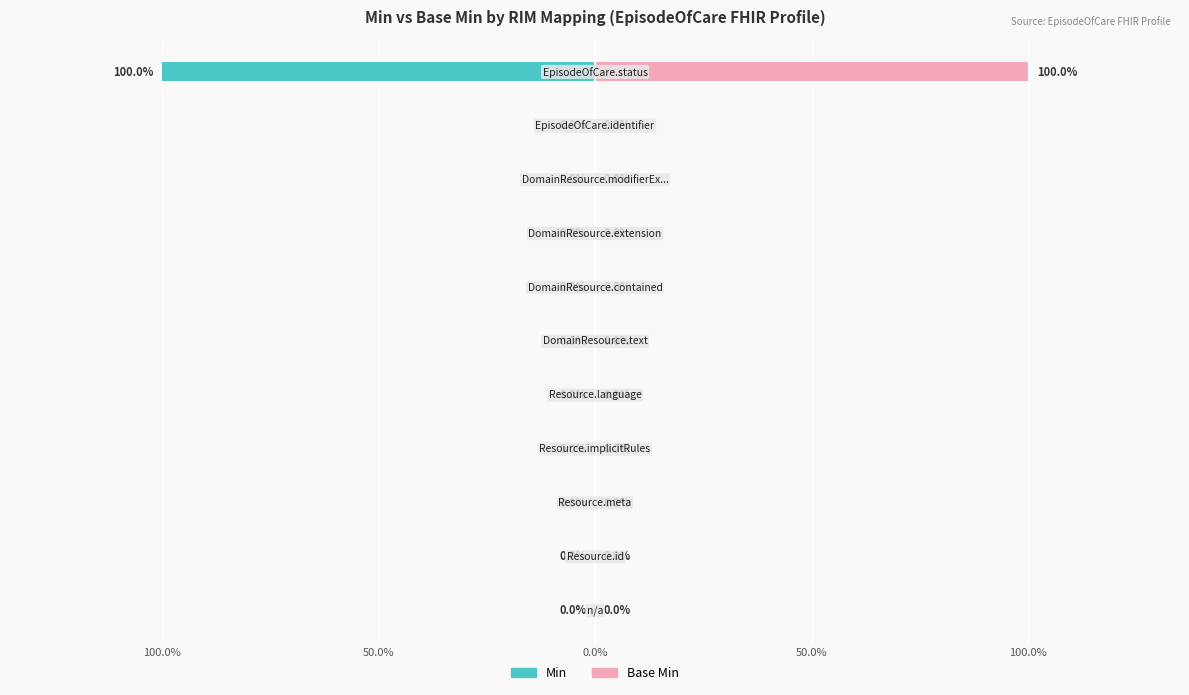

Reading right to left, what are all the values shown in this chart?

Min: EpisodeOfCare.status=1	EpisodeOfCare.identifier=0	DomainResource.modifierExtension=0	DomainResource.extension=0	DomainResource.contained=0	DomainResource.text=0	Resource.language=0	Resource.implicitRules=0	Resource.meta=0	Resource.id=0	n/a=0
Base Min: EpisodeOfCare.status=1	EpisodeOfCare.identifier=0	DomainResource.modifierExtension=0	DomainResource.extension=0	DomainResource.contained=0	DomainResource.text=0	Resource.language=0	Resource.implicitRules=0	Resource.meta=0	Resource.id=0	n/a=0